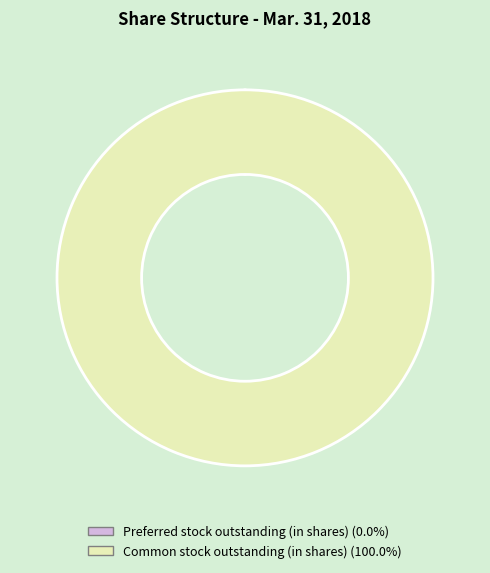

Does Common stock outstanding (in shares) account for over 50% of the chart?

Yes